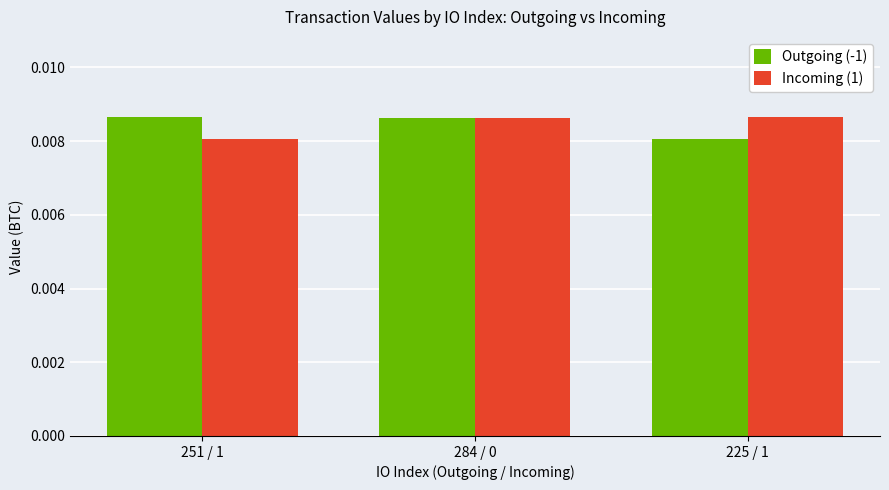

Which series changed the most between 251 / 1 and 284 / 0?

Incoming (1)